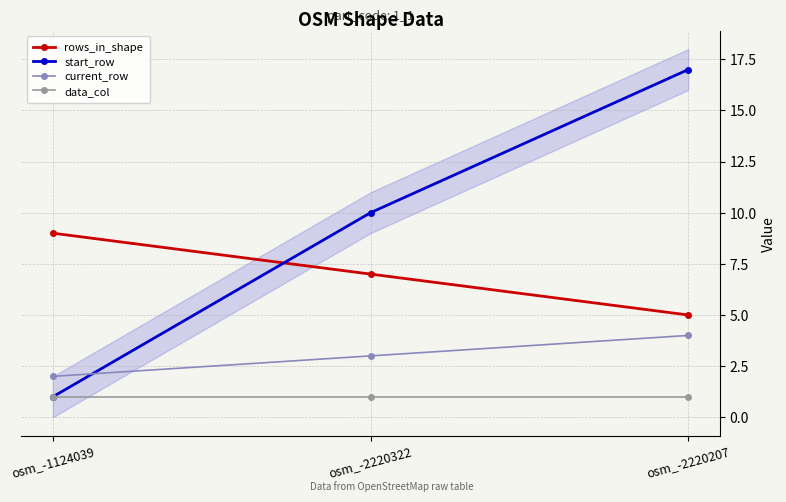

Which series has the largest total across all categories?

start_row